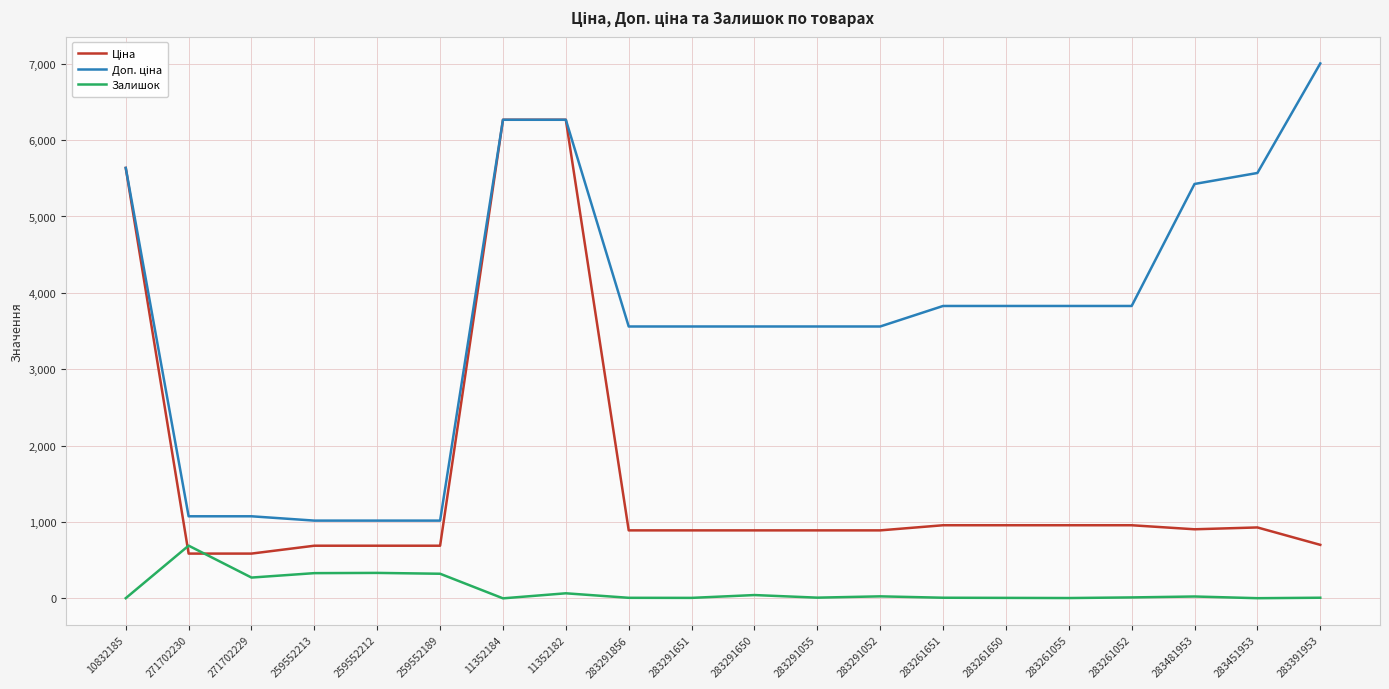

Which category has the highest value across all series?

283391953